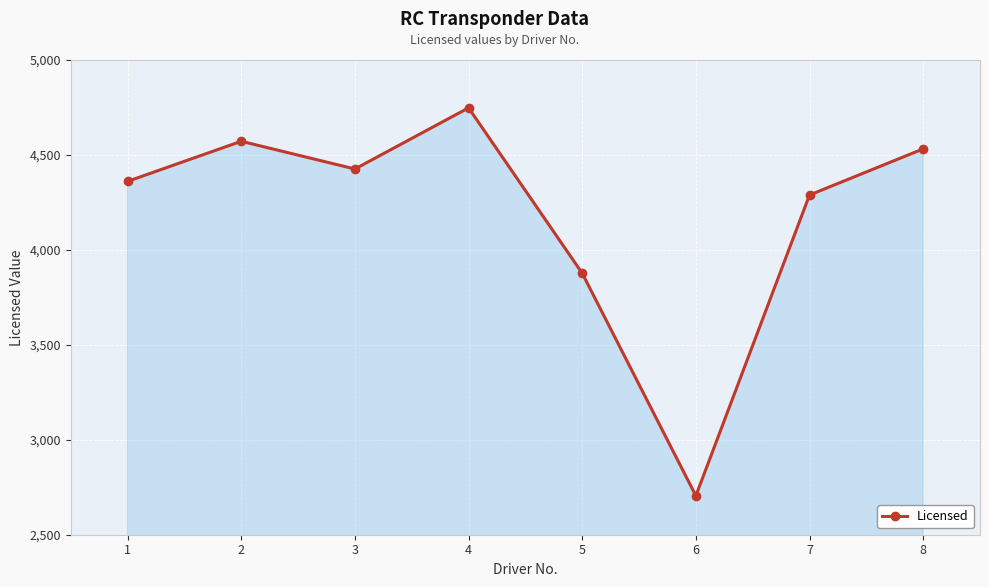

The value at 3 is 6627. True or false?

False